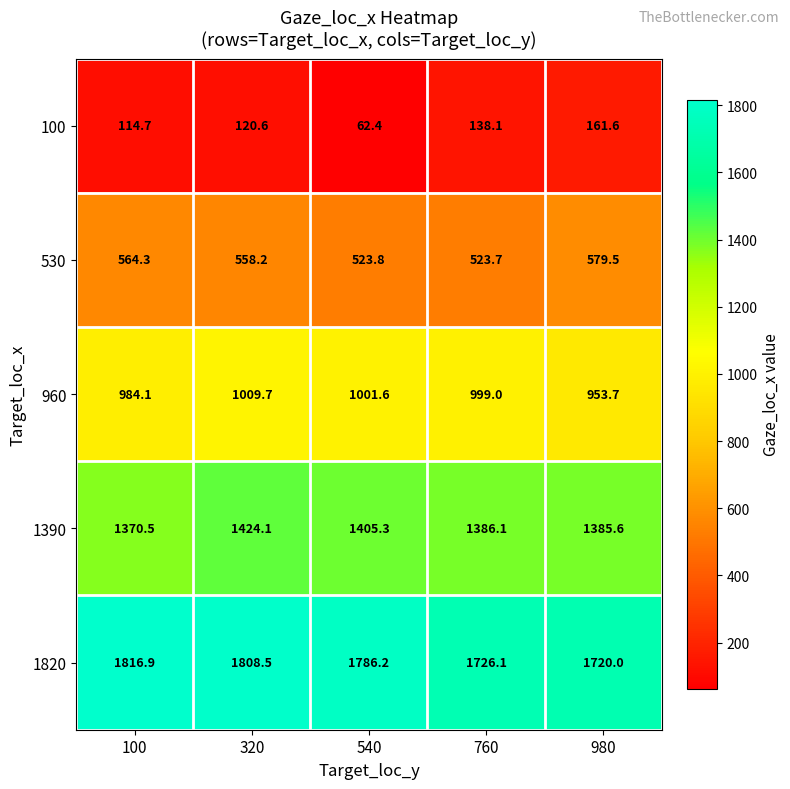

What is the sum of all 1390 values?

6971.6